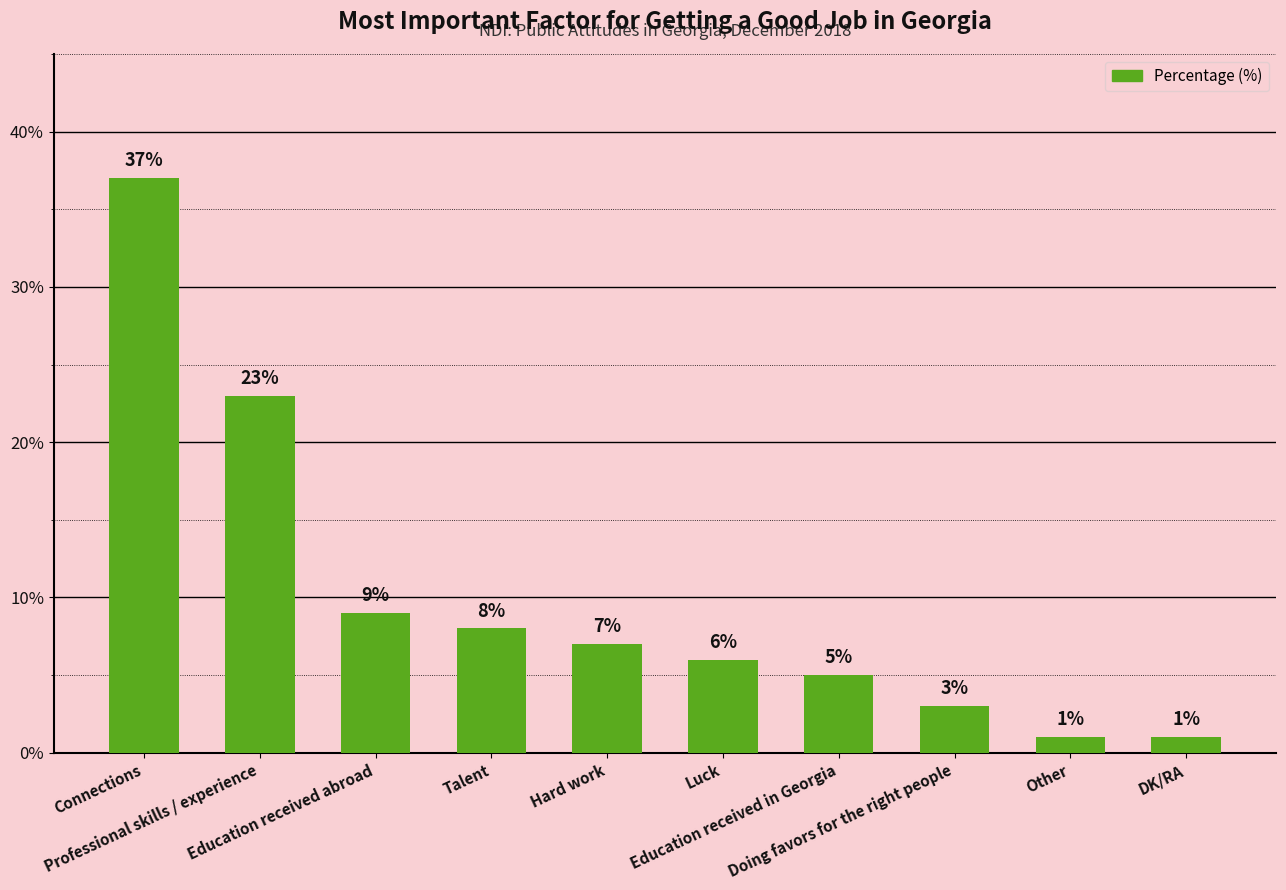

What is the greatest value displayed?

37